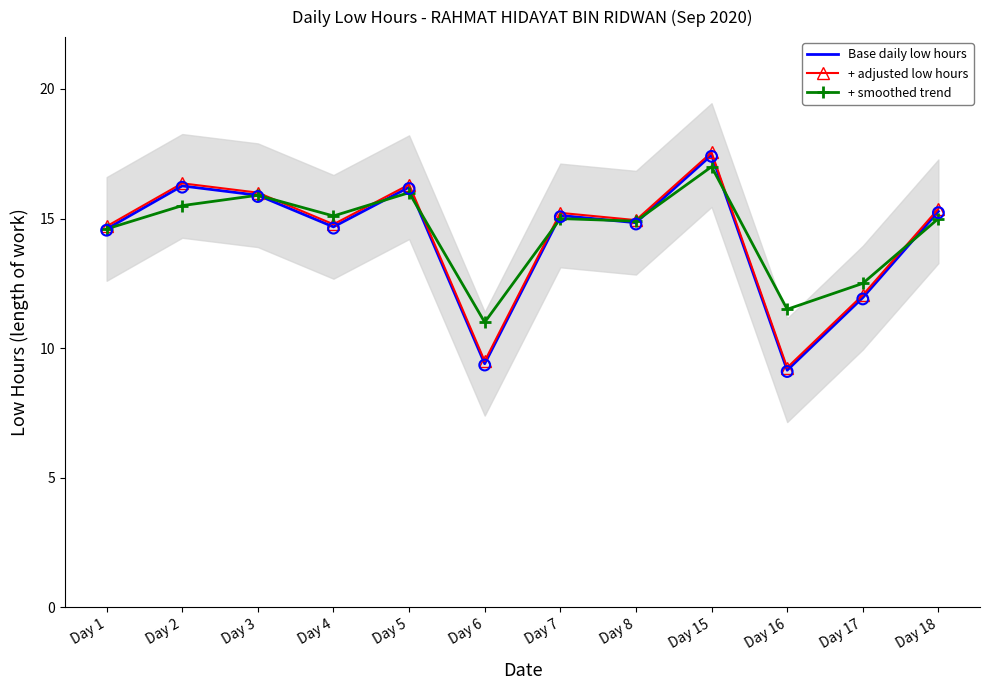

Is the value of + smoothed trend at Day 2 greater than the value of + adjusted low hours at Day 8?

Yes